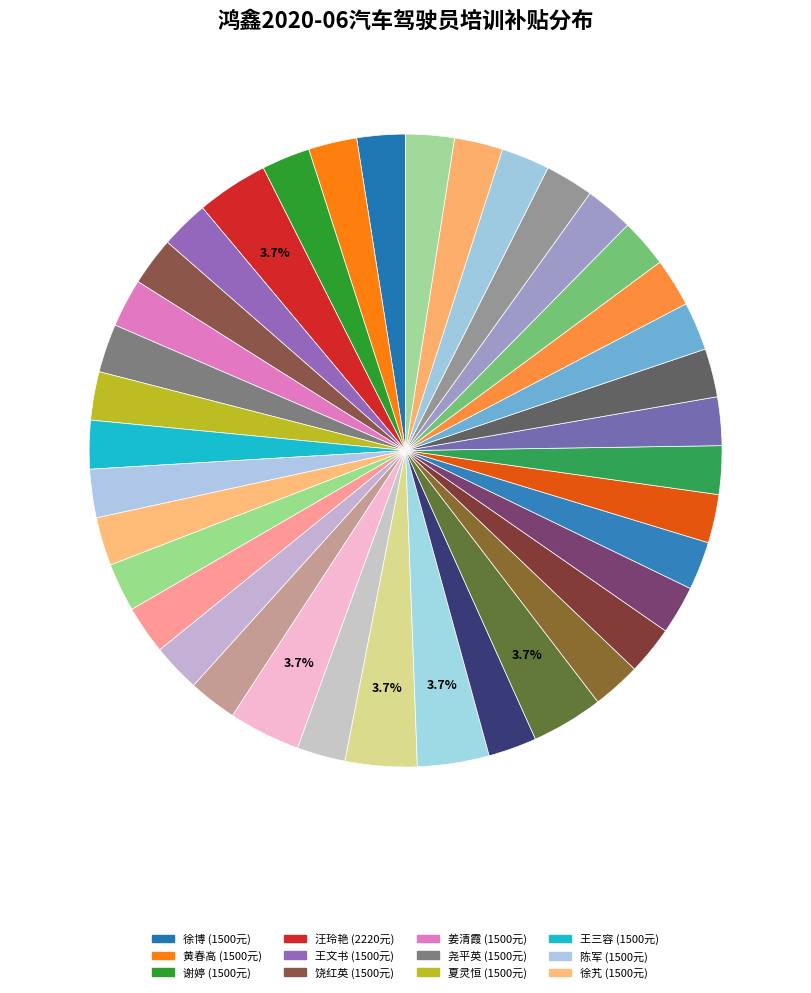

How many slices are in this pie chart?

38